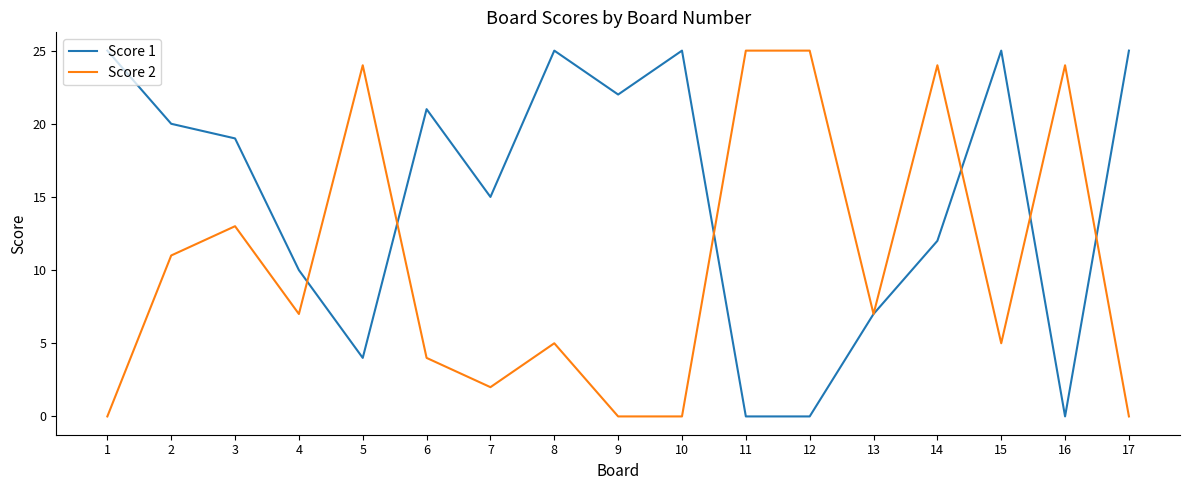

Reading right to left, extract all data points from this chart.

Score 1: 17=25	16=0	15=25	14=12	13=7	12=0	11=0	10=25	9=22	8=25	7=15	6=21	5=4	4=10	3=19	2=20	1=25
Score 2: 17=0	16=24	15=5	14=24	13=7	12=25	11=25	10=0	9=0	8=5	7=2	6=4	5=24	4=7	3=13	2=11	1=0